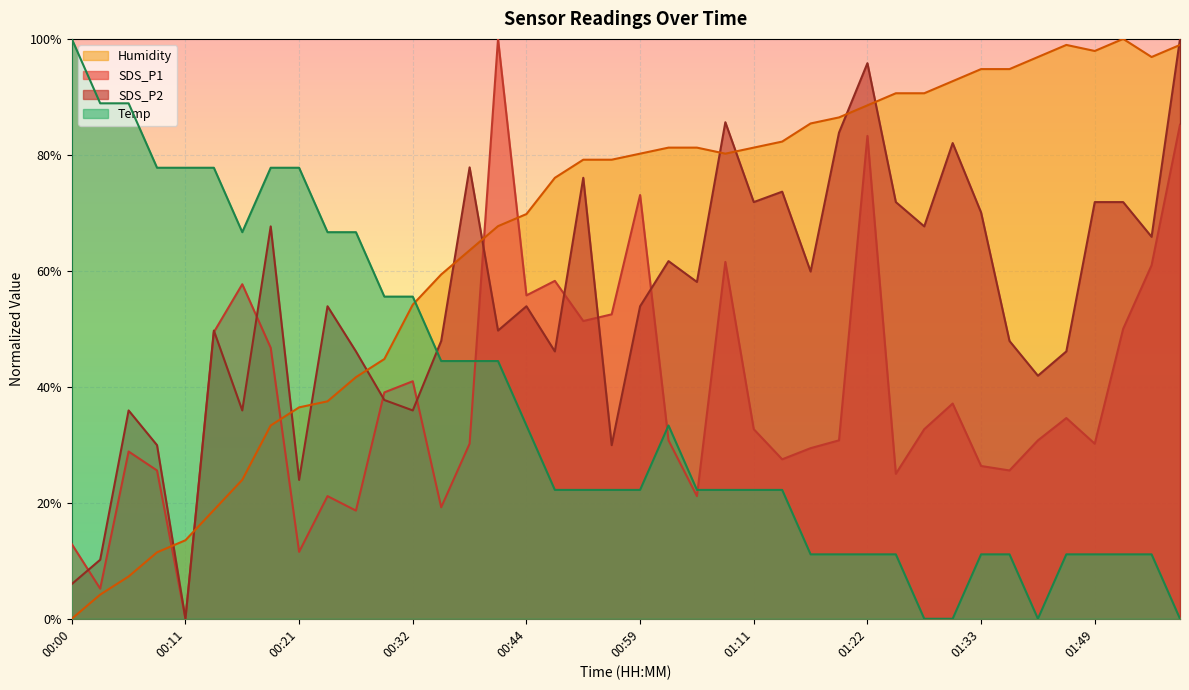

Which series has the largest range (max minus min)?

Humidity